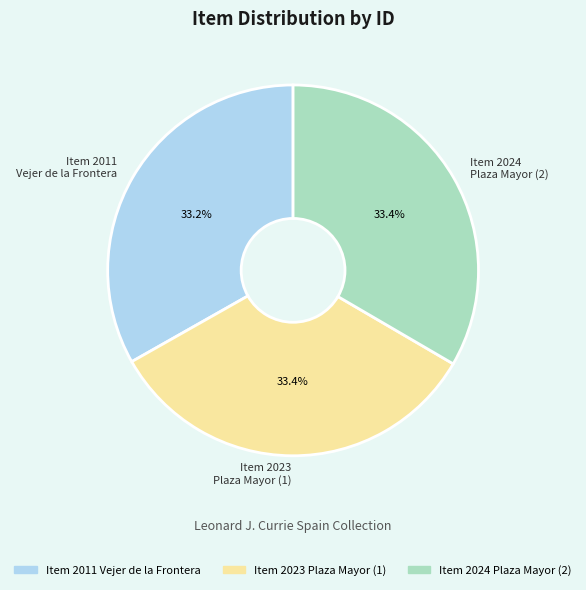

Does any single category account for the majority?

No